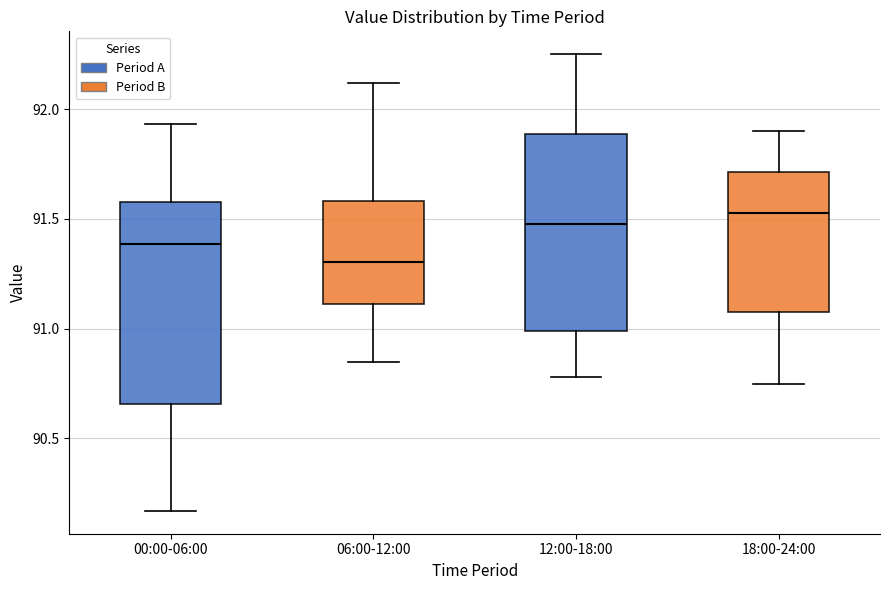

Reading left to right, transcribe this box plot: for each box, give where its median line is, the range the box spans, and where its two whiskers end, as read against the y-axis. The values are not printed on the chart, so give them approximately, as read against the axis.

00:00-06:00: median 91.40, box 90.65 to 91.60, whiskers 90.15 to 91.95
06:00-12:00: median 91.30, box 91.10 to 91.60, whiskers 90.85 to 92.10
12:00-18:00: median 91.50, box 91.00 to 91.90, whiskers 90.80 to 92.25
18:00-24:00: median 91.55, box 91.10 to 91.70, whiskers 90.75 to 91.90